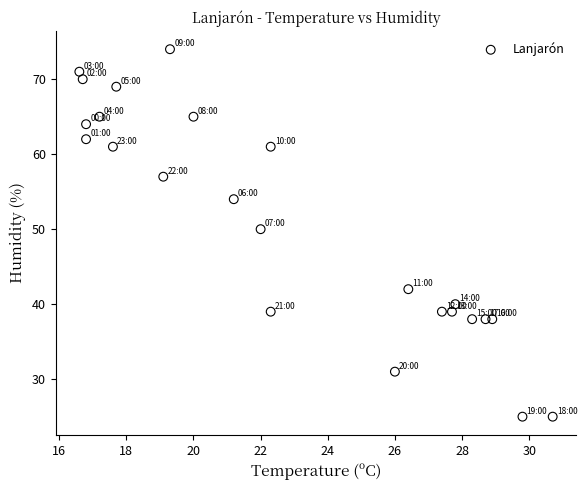

What Y value in the scatter plot is closest to 49?

50